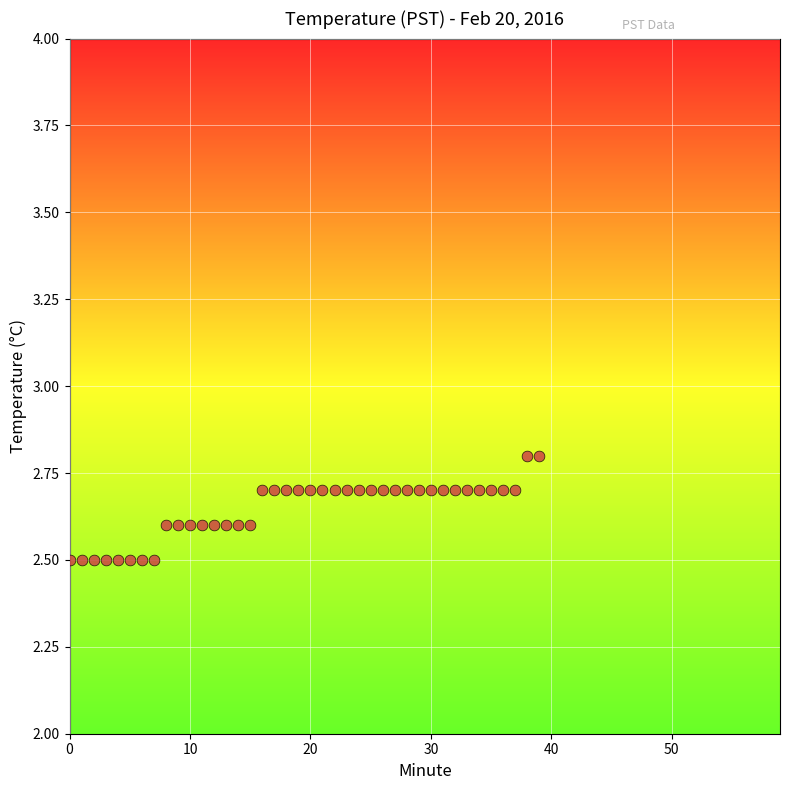

What is the range of Y values (max minus min)?

0.3